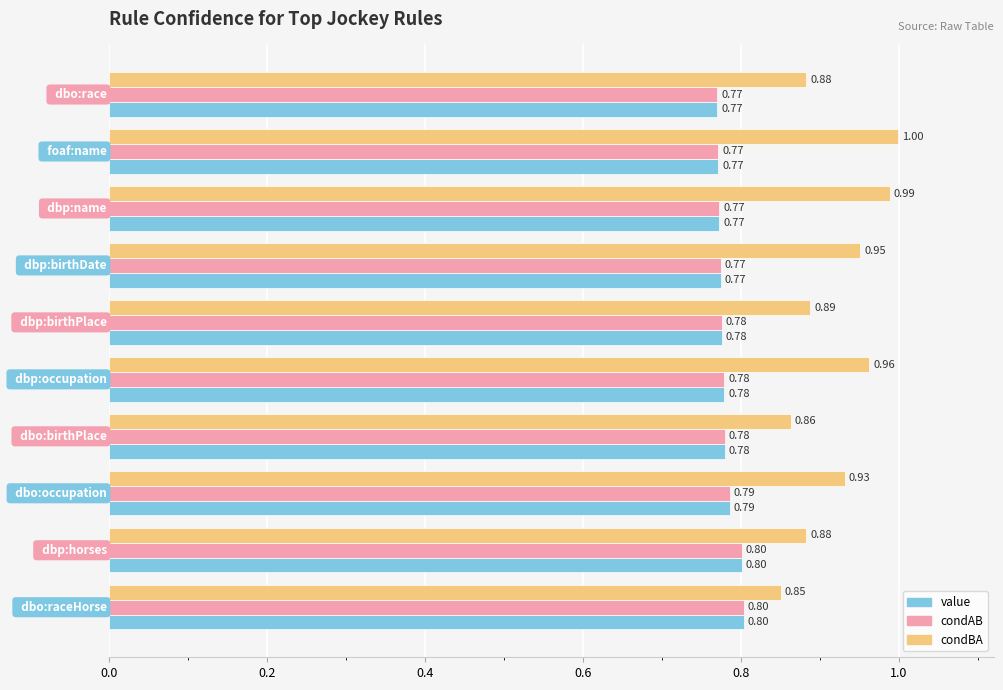

What is the sum of all condAB values?

7.8